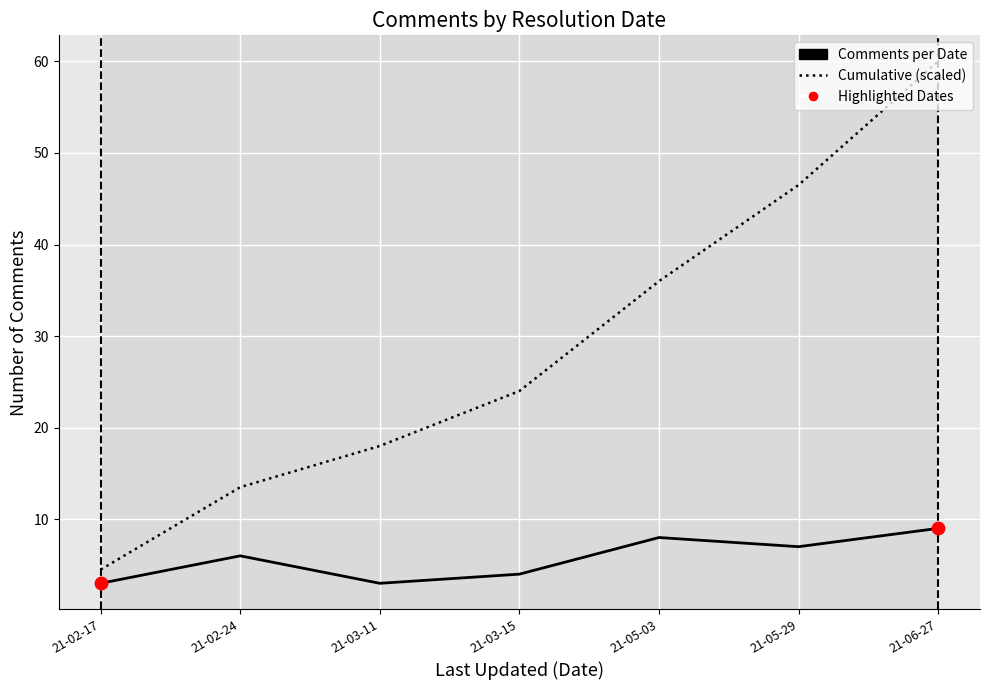

What is the difference between the highest and lowest values at 21-03-15?

20.0